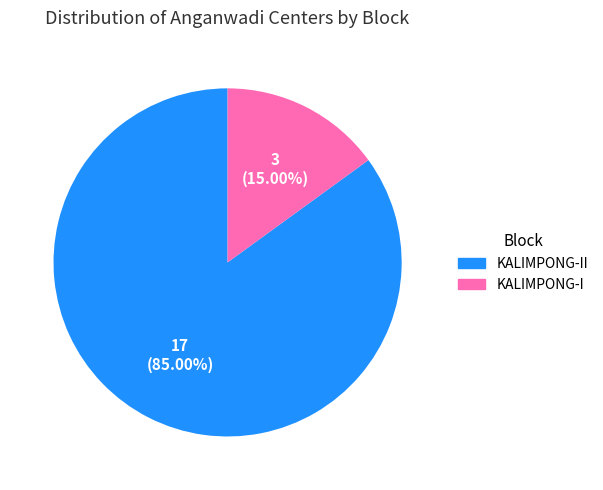

Does any single category account for the majority?

Yes